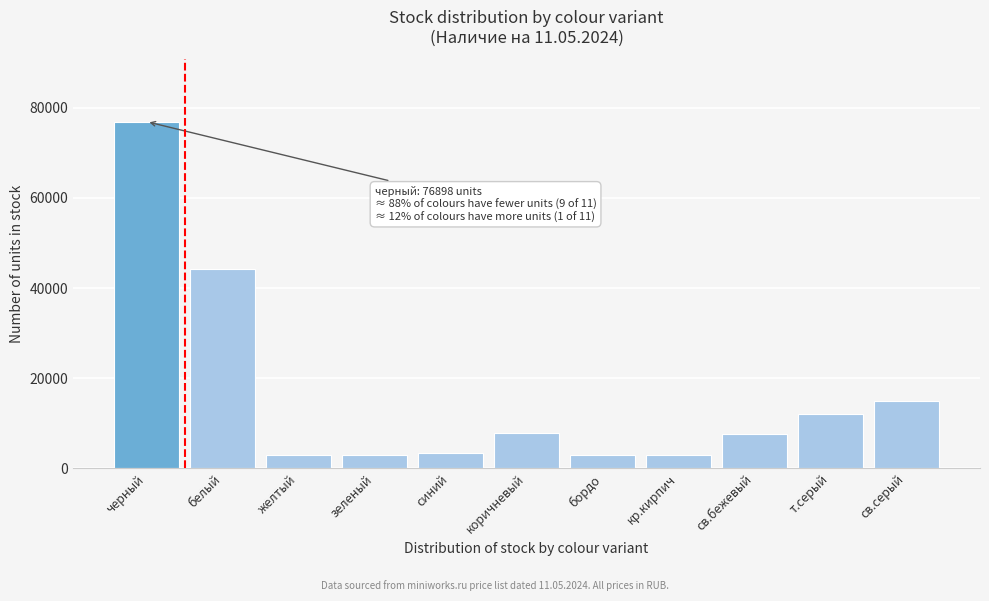

At which category does the chart reach its peak across all series?

черный